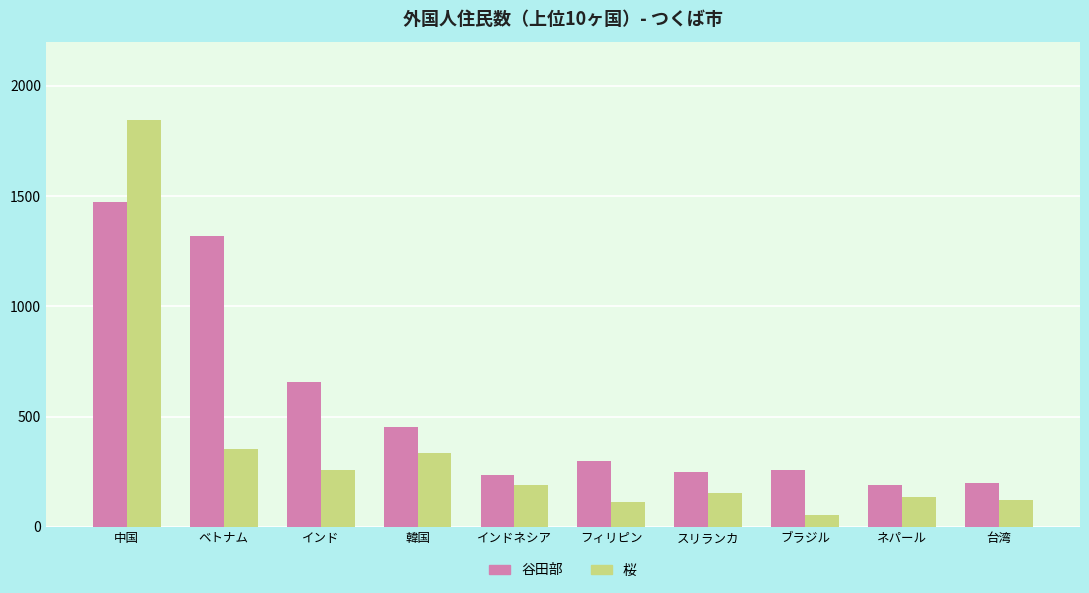

What is the label of the 9th bar from the right?

ベトナム